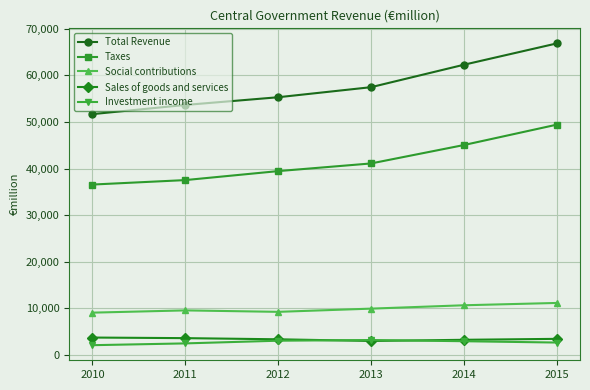

Which series changed the most between 2010 and 2015?

Total Revenue